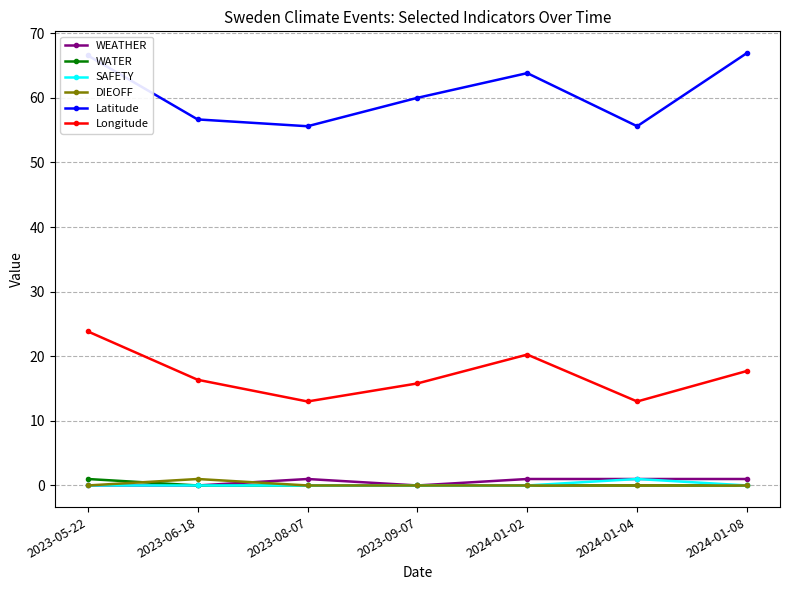

Which series has the widest spread of values?

Latitude